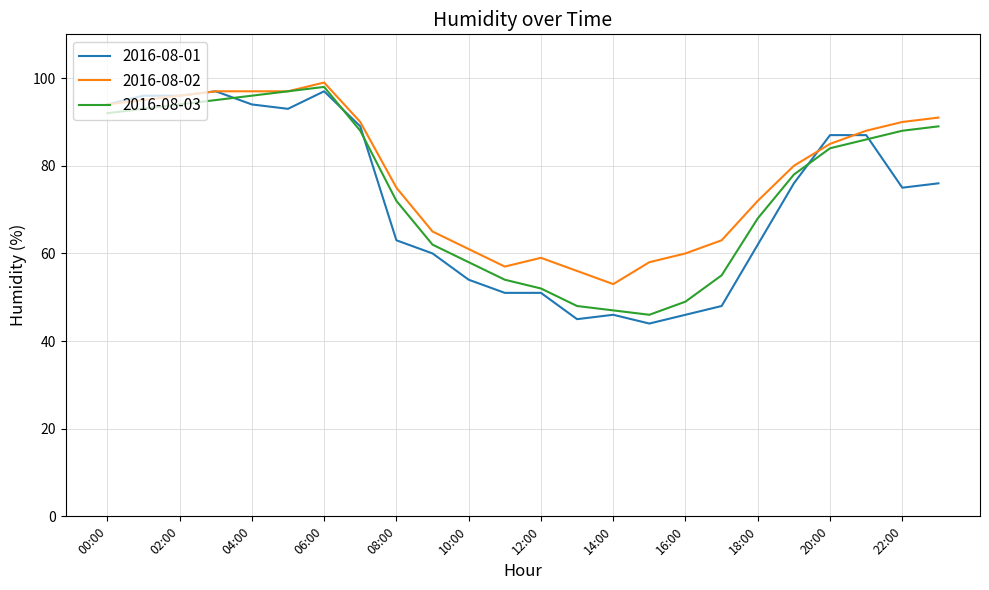

What is the minimum value shown in the chart?

44